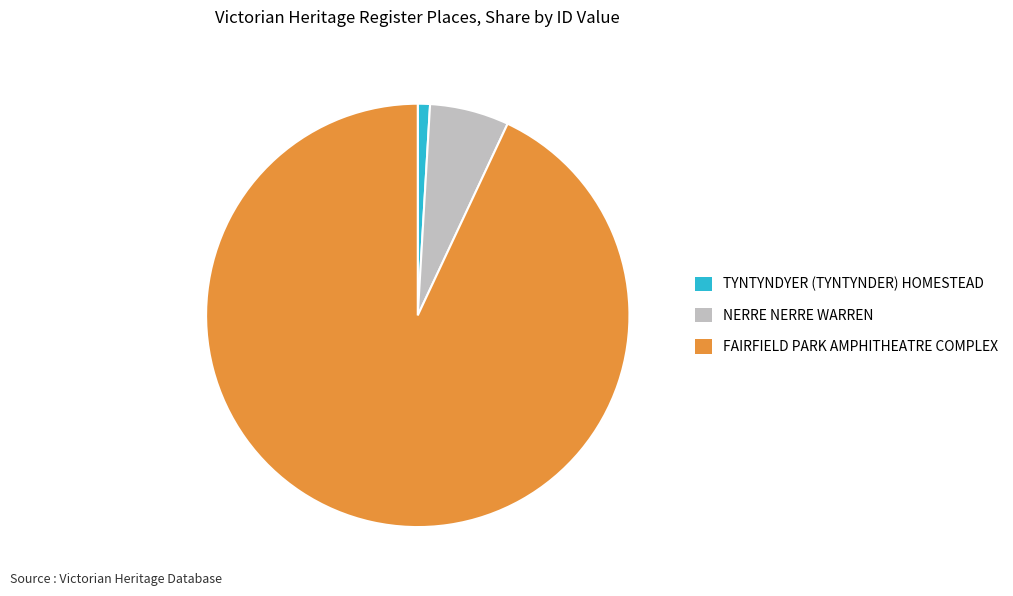

What is the ratio of the value at FAIRFIELD PARK AMPHITHEATRE COMPLEX to the value at TYNTYNDYER (TYNTYNDER) HOMESTEAD?

100.2